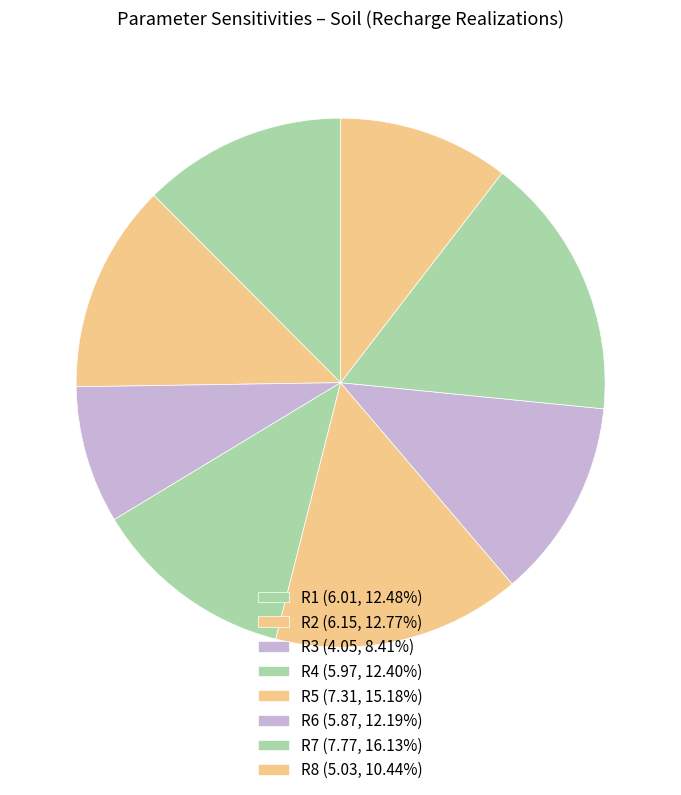

The R3 slice represents 2% of the pie. True or false?

False